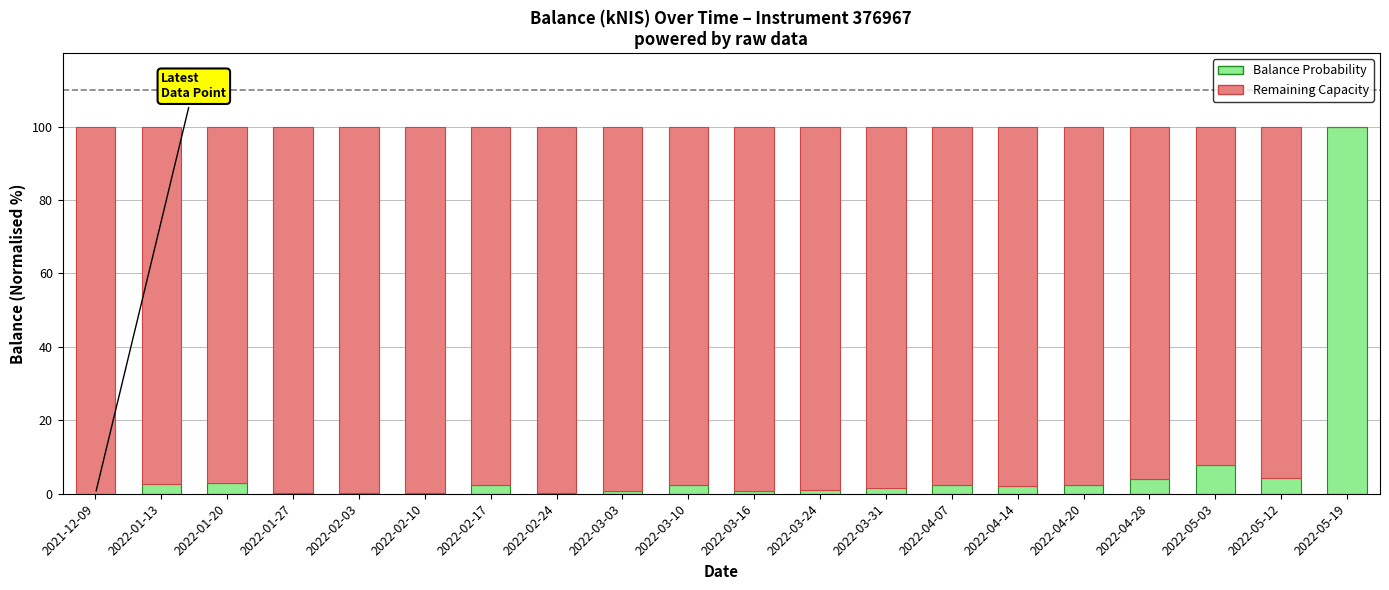

True or false: Balance Probability has a value of 0.1 at 2022-02-03.

True